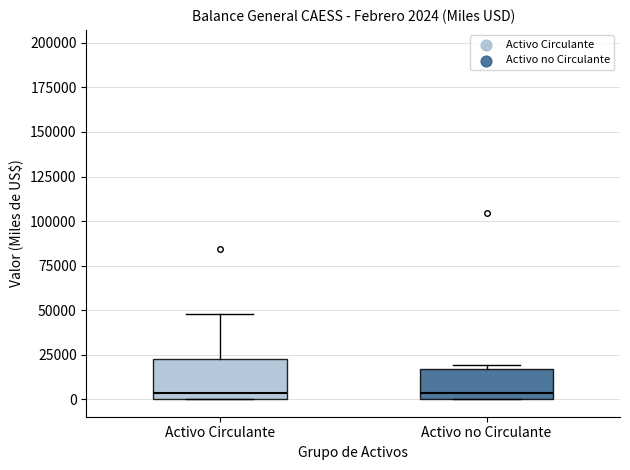

Comparing the boxes themselves (not the whiskers), which one is the tallest?

Activo Circulante